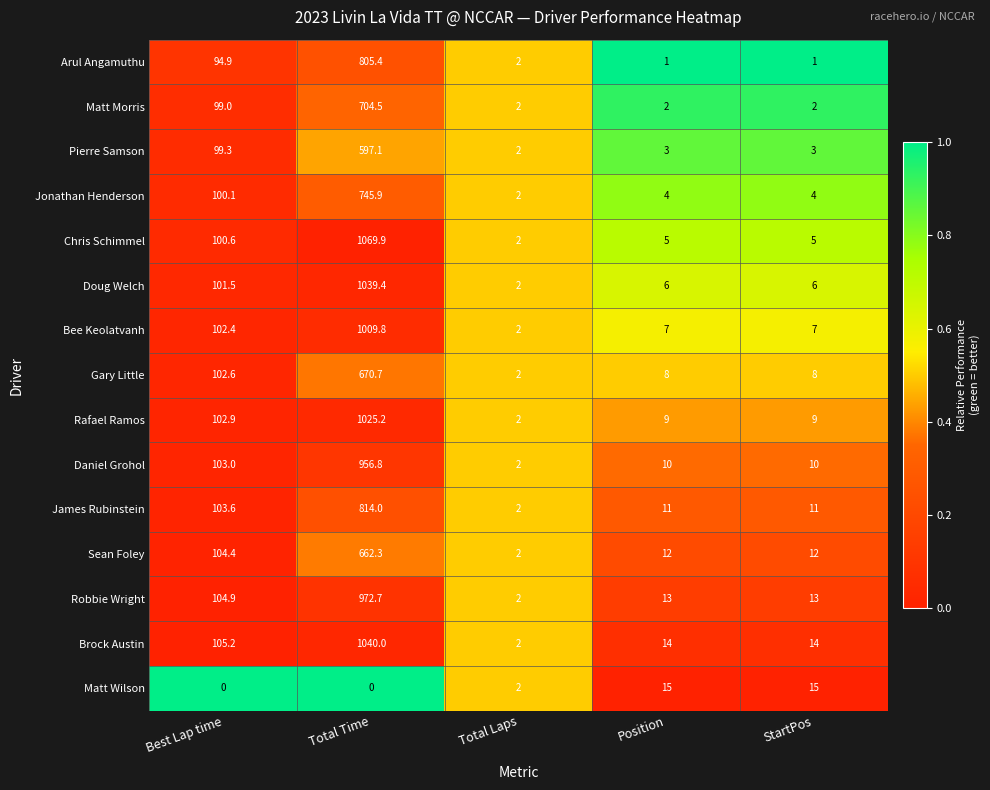

Between Total Time and Position, which series saw the biggest shift?

Chris Schimmel